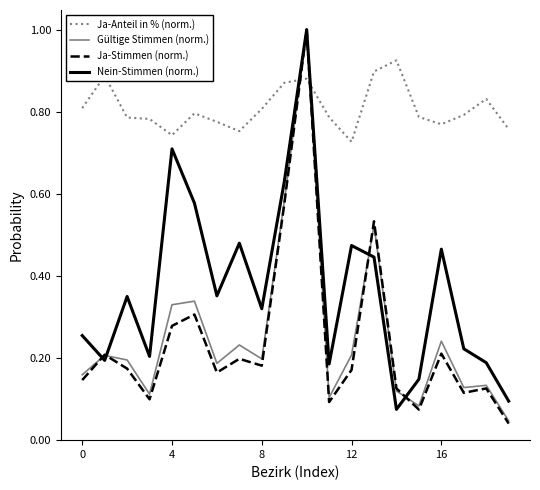

What is the greatest value displayed?

1.0